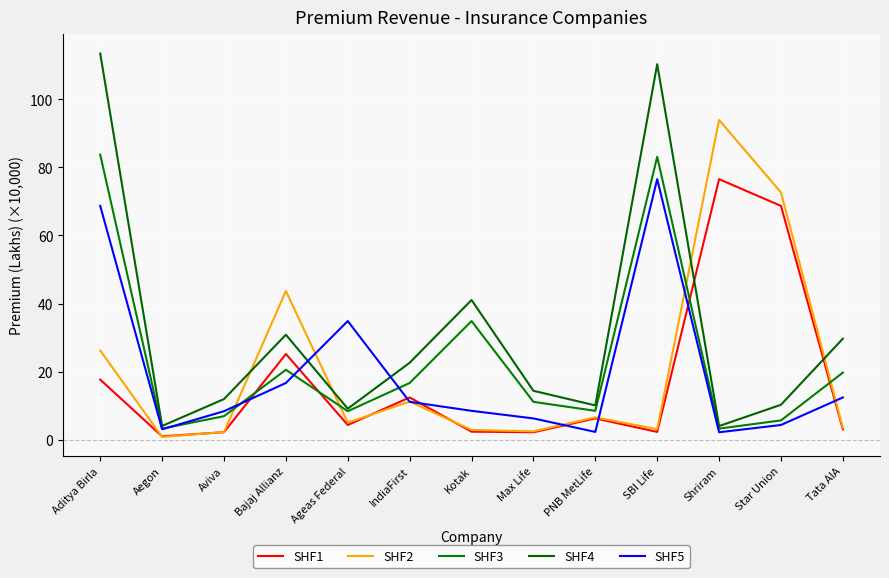

Is it true that SHF3 equals 8.4 at PNB MetLife?

True